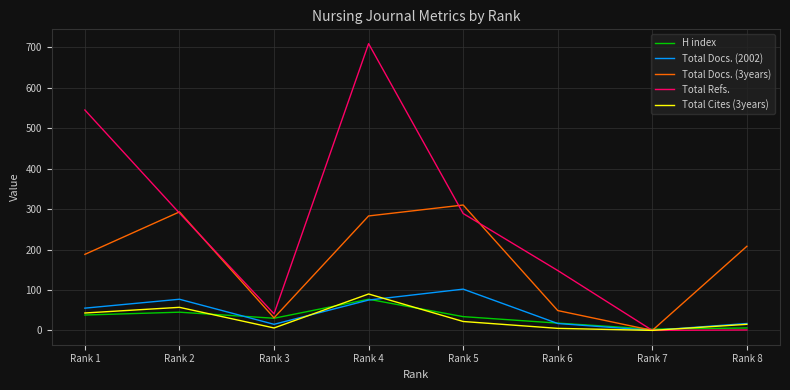

Which series has the largest range (max minus min)?

Total Refs.